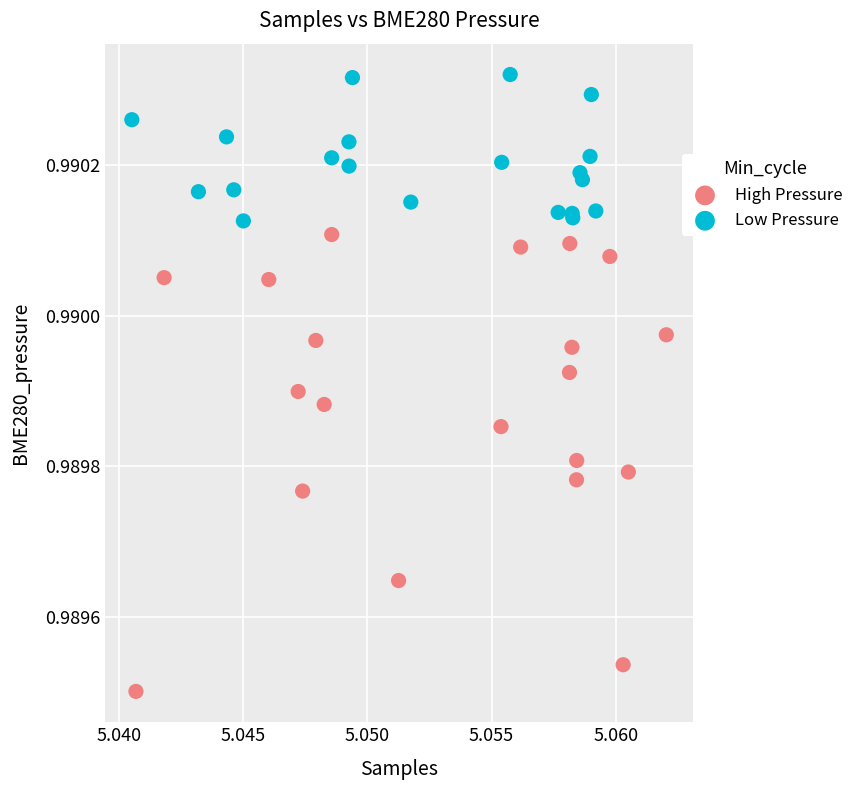

Which series contains the lowest Y value?

High Pressure